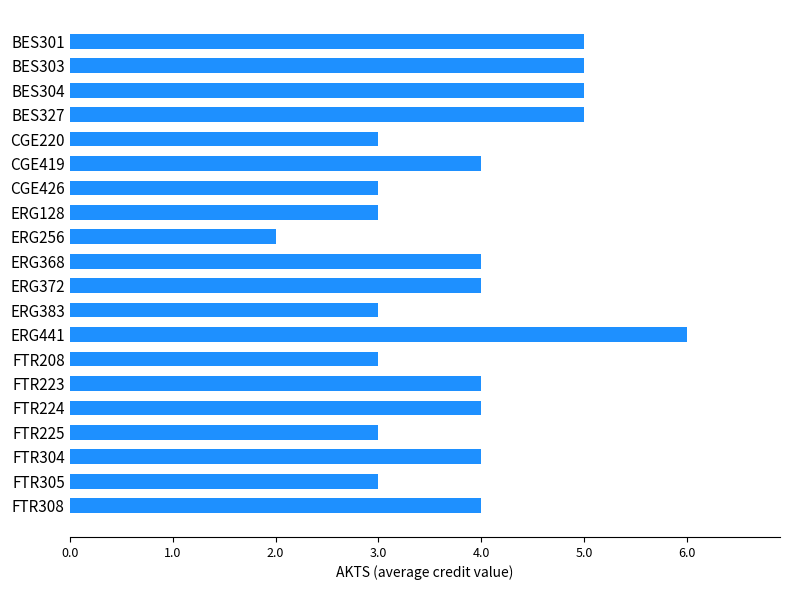

Is it true that the value at BES304 is 1?

False